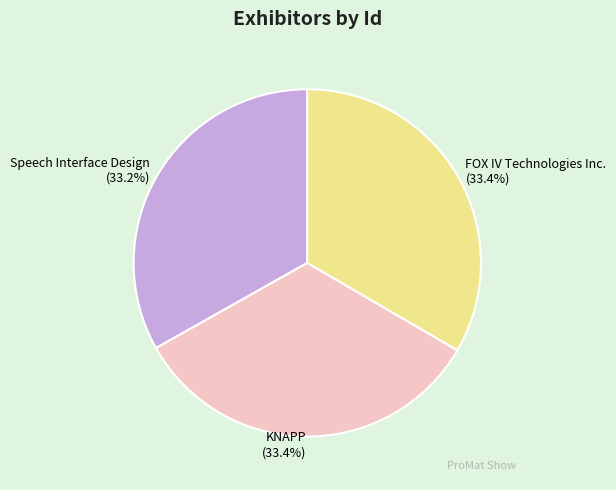

How many segments does this pie chart have?

3